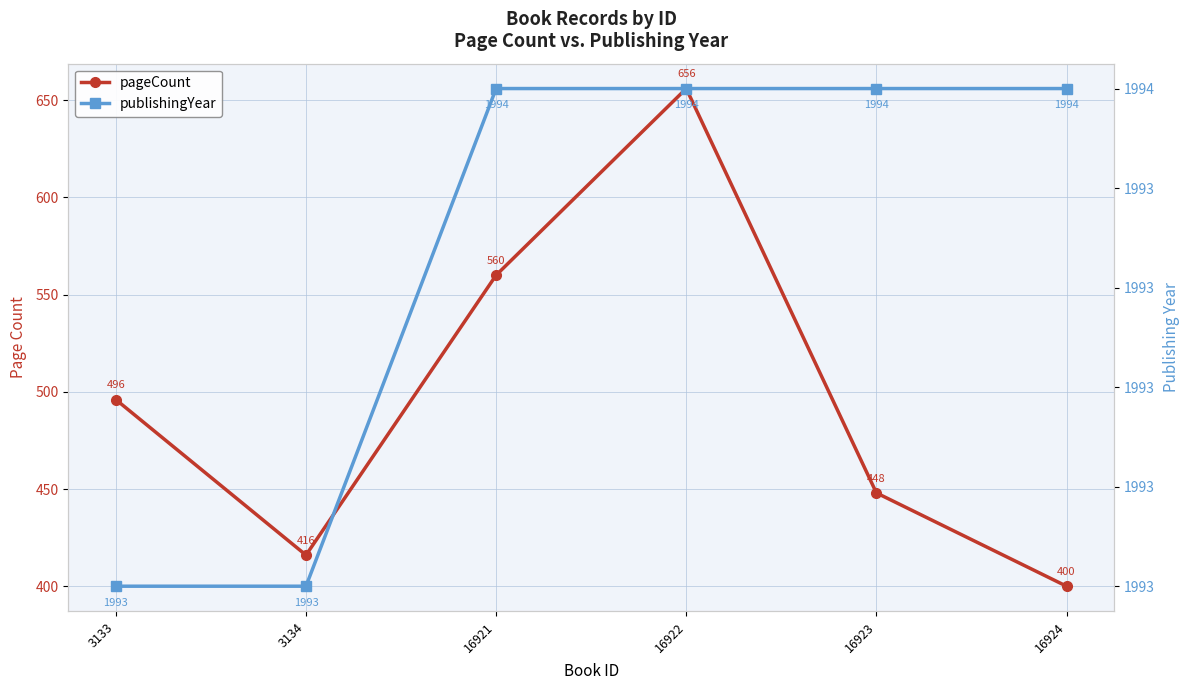

What is the lowest value of the pageCount series?

400